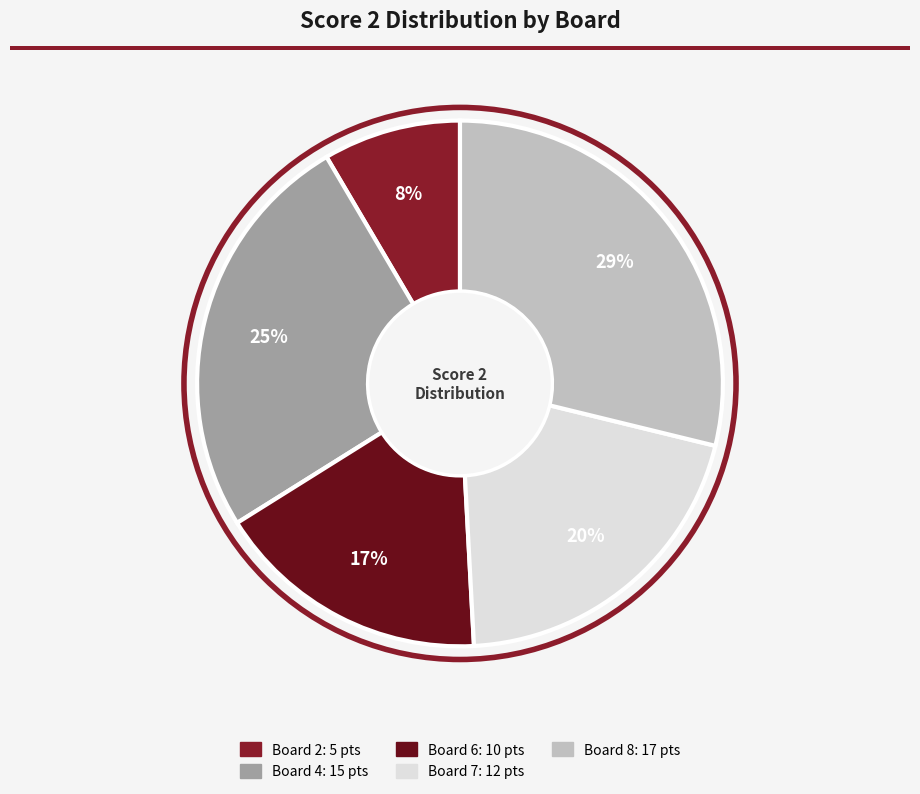

To the nearest percent, what is the average slice percentage?

20%